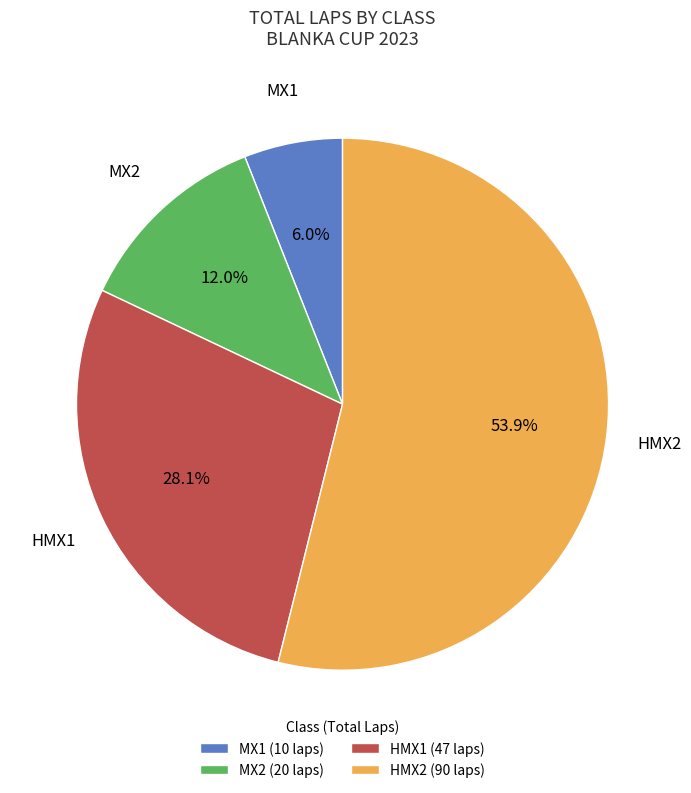

Rank the categories by value from highest to lowest.

HMX2 (90 laps), HMX1 (47 laps), MX2 (20 laps), MX1 (10 laps)